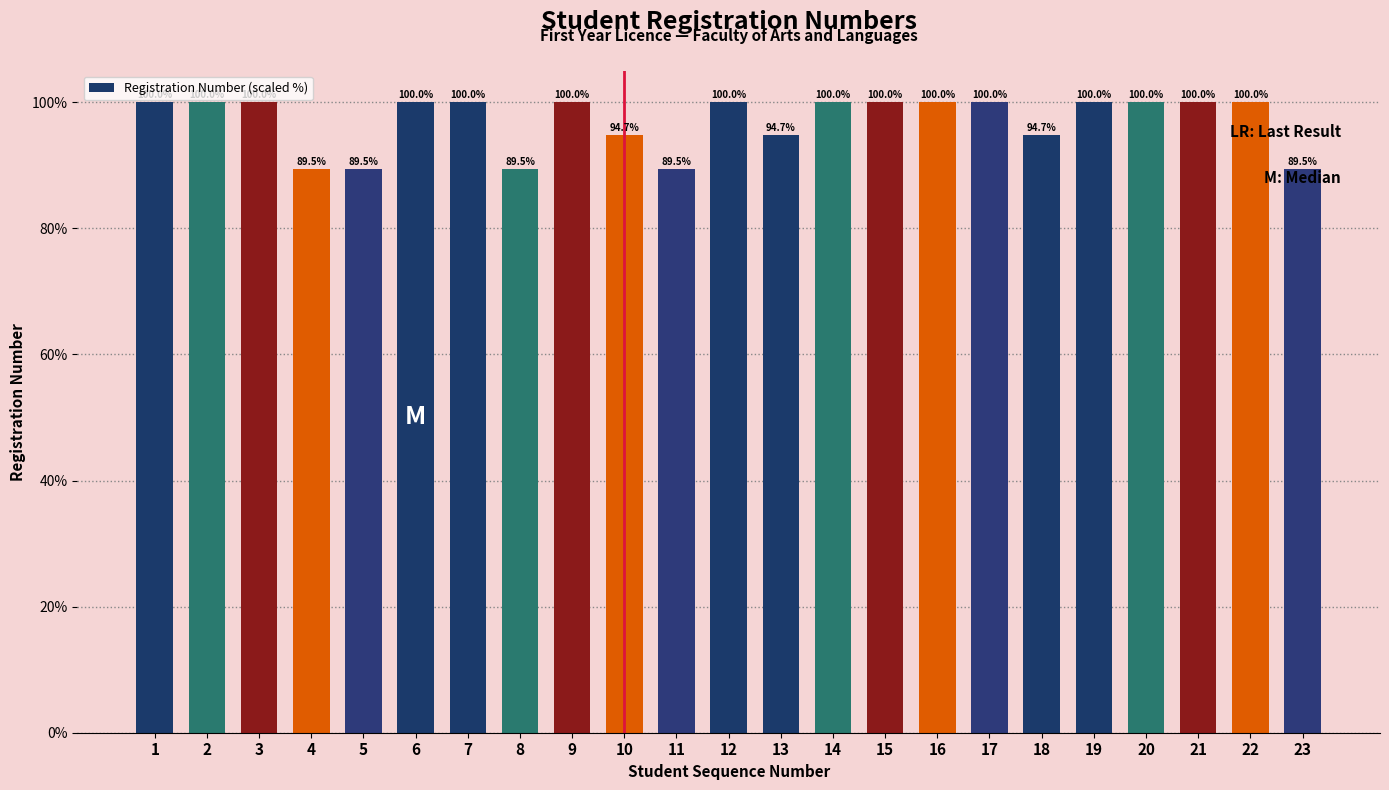

Reading right to left, extract all data points from this chart.

89.5	100.0	100.0	100.0	100.0	94.7	100.0	100.0	100.0	100.0	94.7	100.0	89.5	94.7	100.0	89.5	100.0	100.0	89.5	89.5	100.0	100.0	100.0